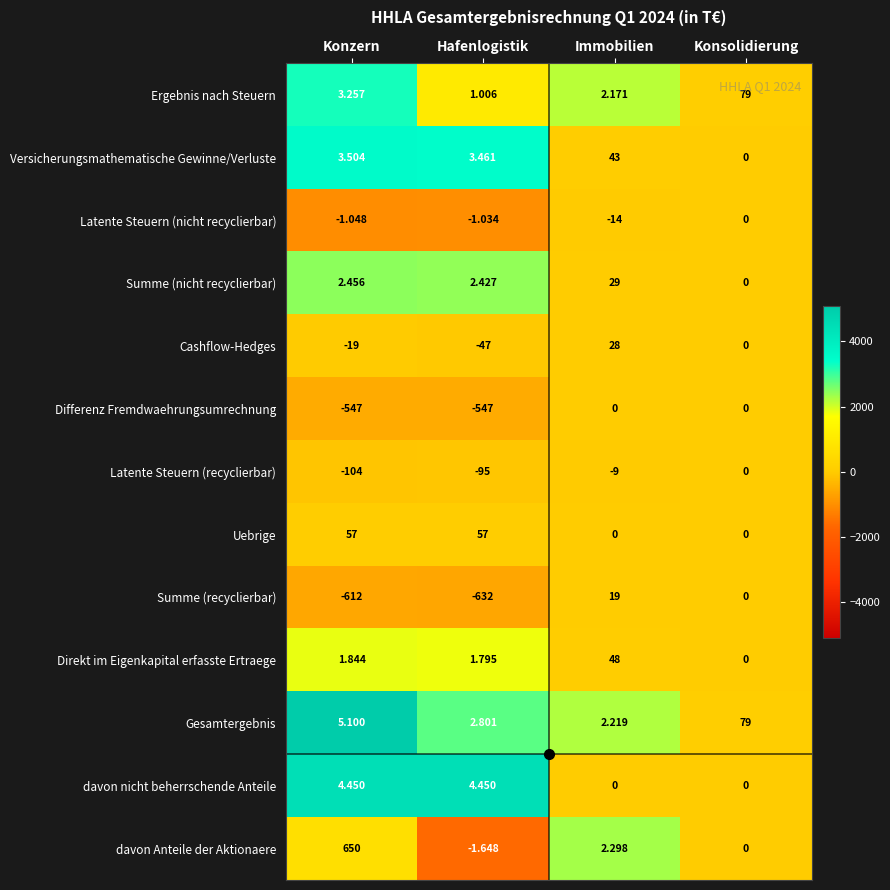

At which label is Latente Steuern (nicht recyclierbar) closest to -7?

Konzern